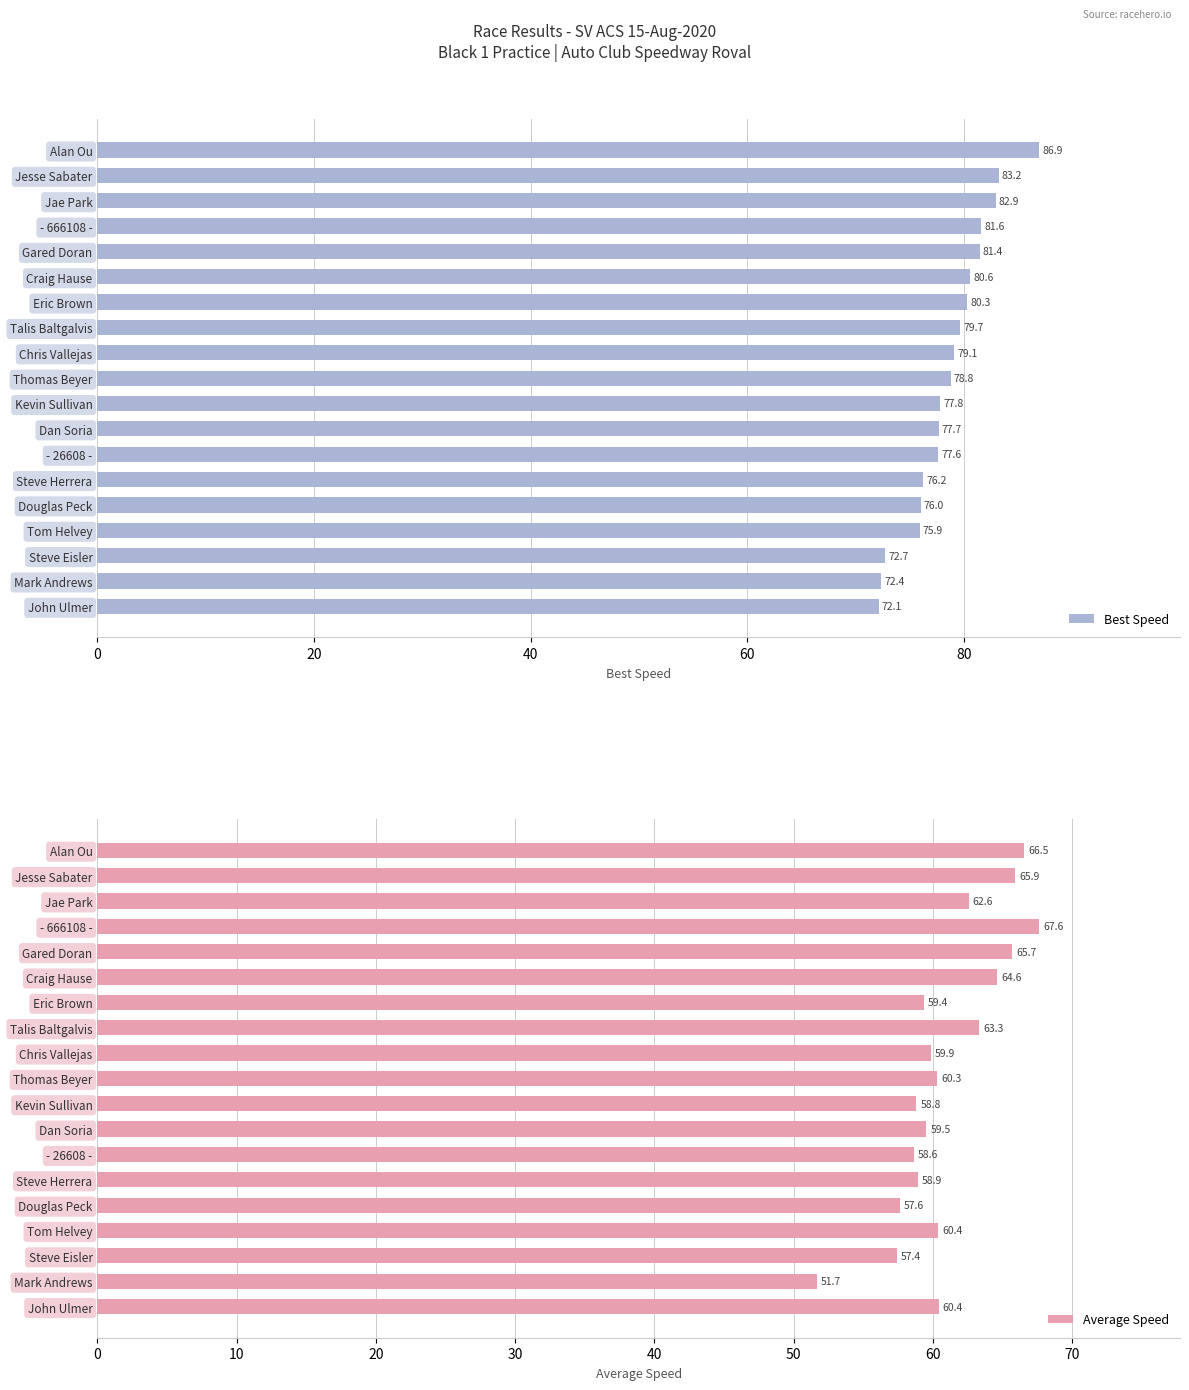

Which series has the largest total across all categories?

Best Speed